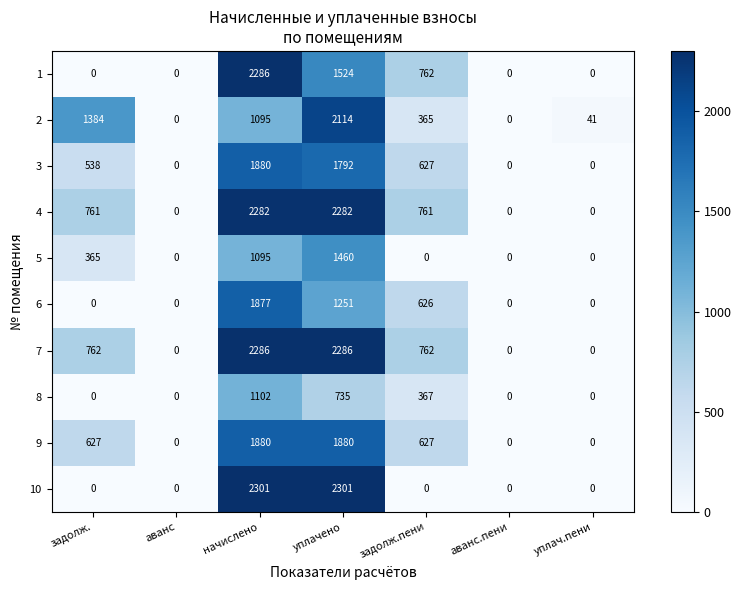

What is the maximum value for 10?

2301